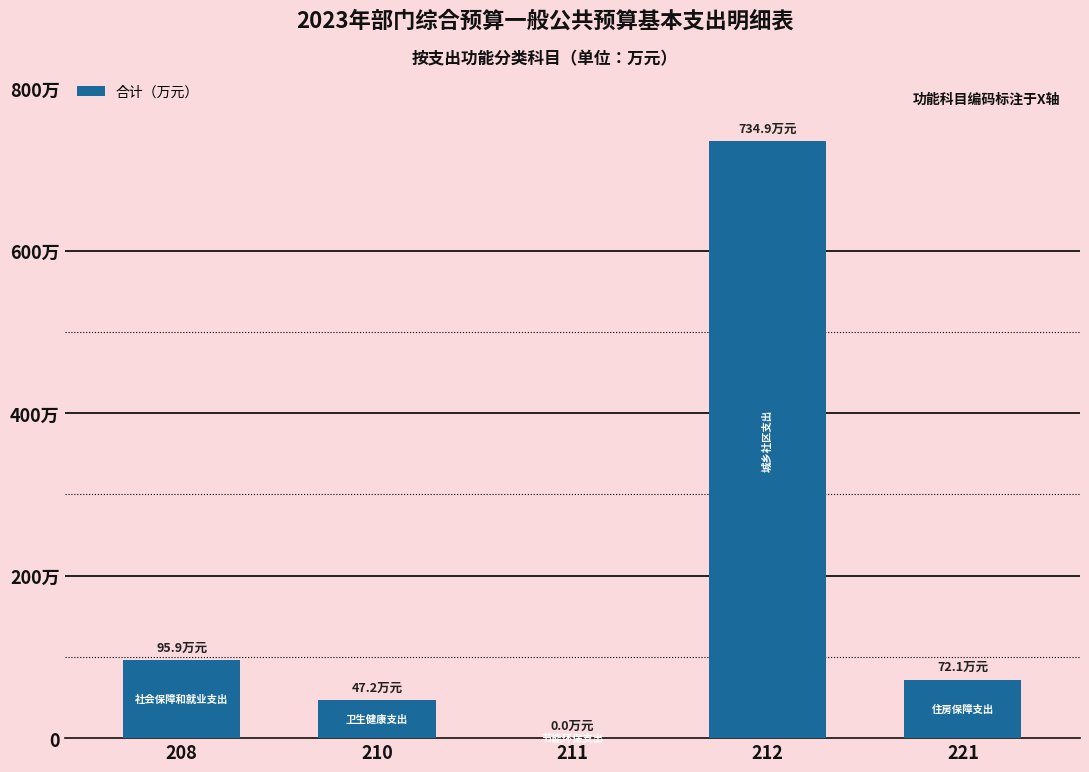

Are the bars horizontal?

No